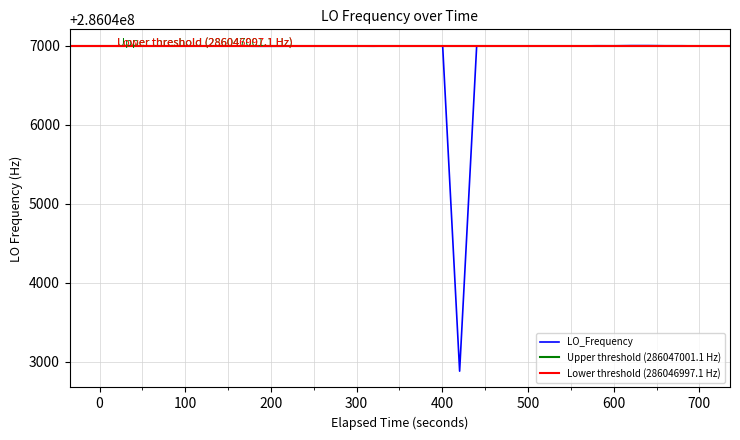

What is the maximum value for LO_Frequency?

286047004.4